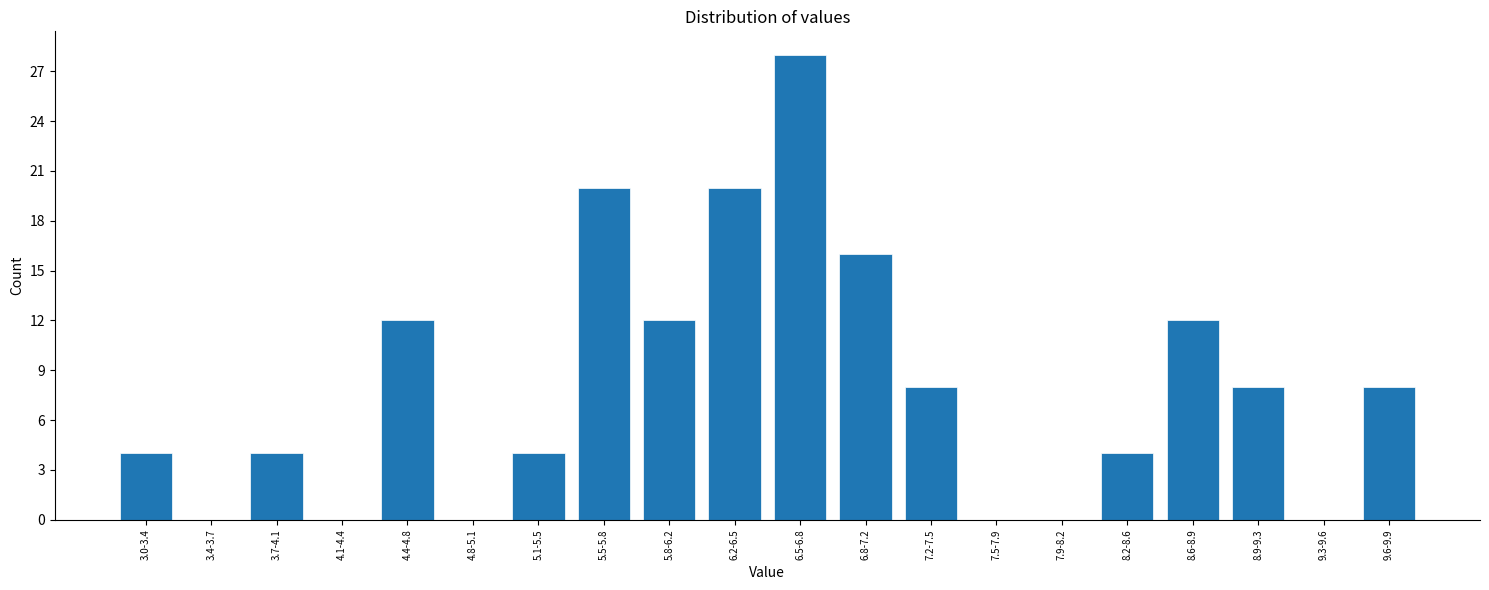

Reading left to right, transcribe all the data shown in this chart.

3.0-3.4=4	3.4-3.7=0	3.7-4.1=4	4.1-4.4=0	4.4-4.8=12	4.8-5.1=0	5.1-5.5=4	5.5-5.8=20	5.8-6.2=12	6.2-6.5=20	6.5-6.8=28	6.8-7.2=16	7.2-7.5=8	7.5-7.9=0	7.9-8.2=0	8.2-8.6=4	8.6-8.9=12	8.9-9.3=8	9.3-9.6=0	9.6-9.9=8